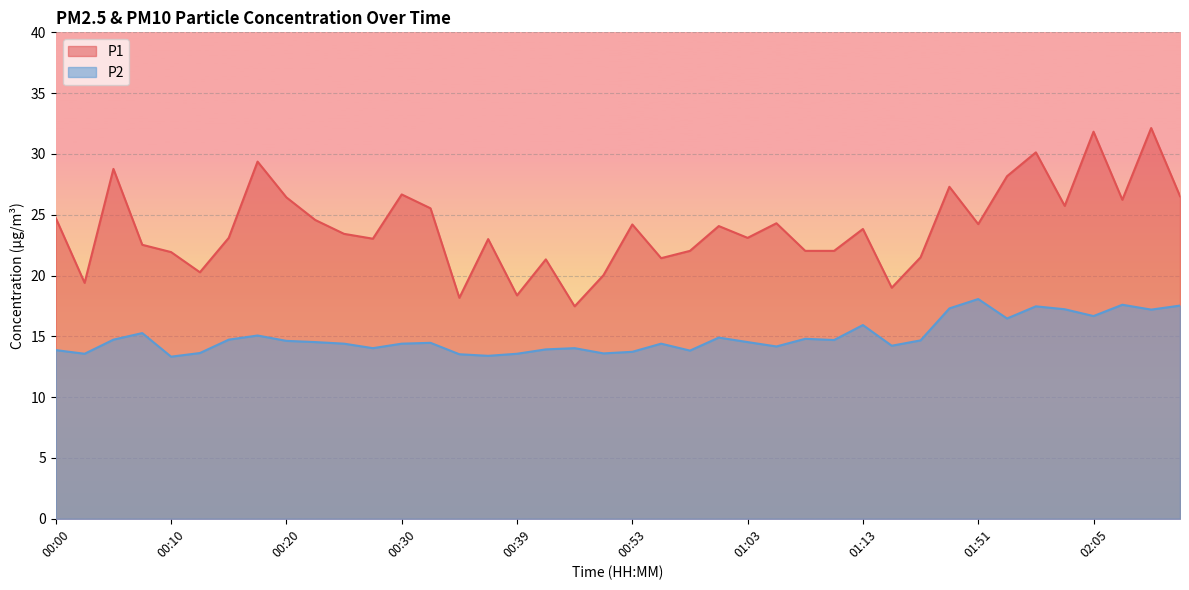

True or false: P2 and P1 cross at least once.

False